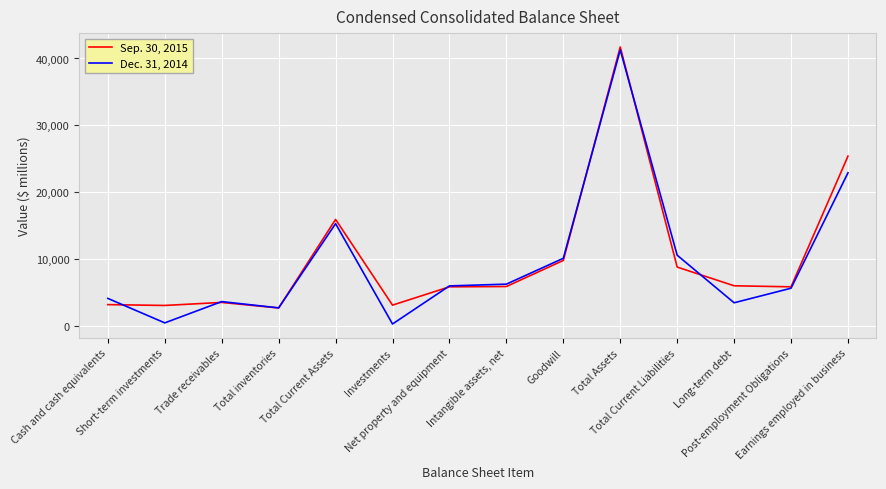

The value of Dec. 31, 2014 at Long-term debt is 5567. True or false?

False